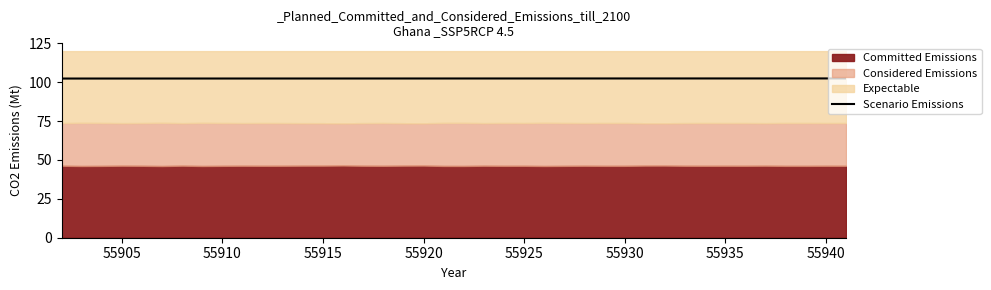

What is the difference between the second highest and second lowest values?

0.1